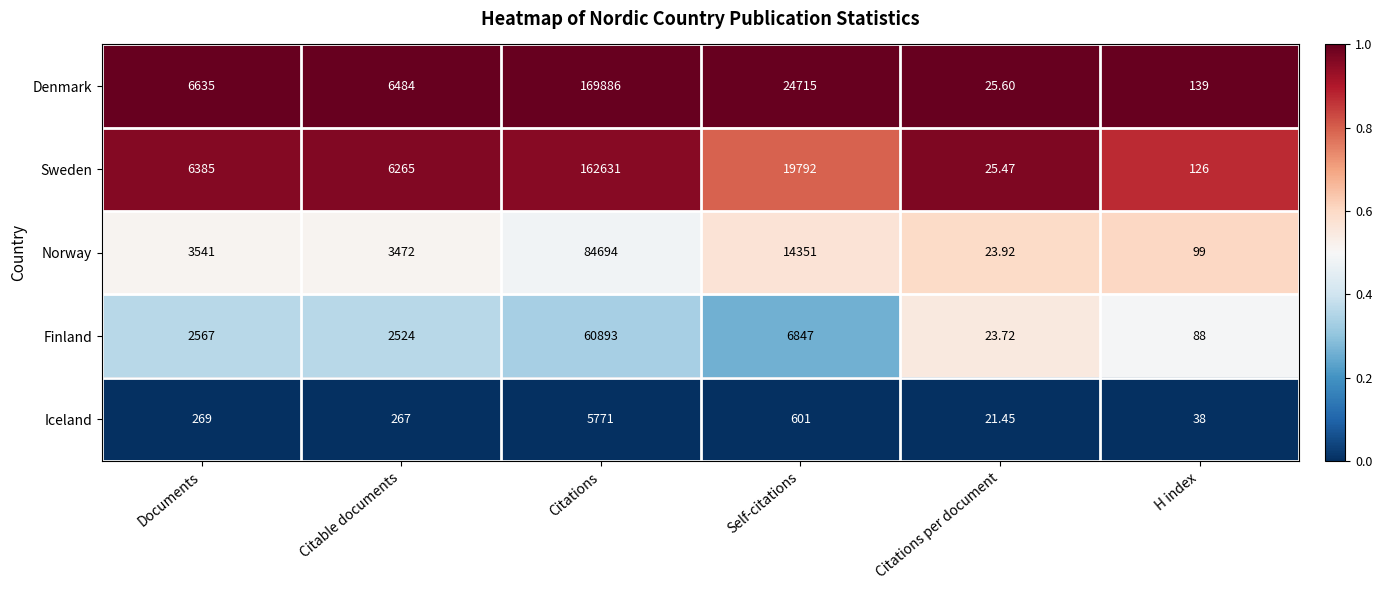

Rank the series by their maximum value, from highest to lowest.

Denmark, Sweden, Norway, Finland, Iceland